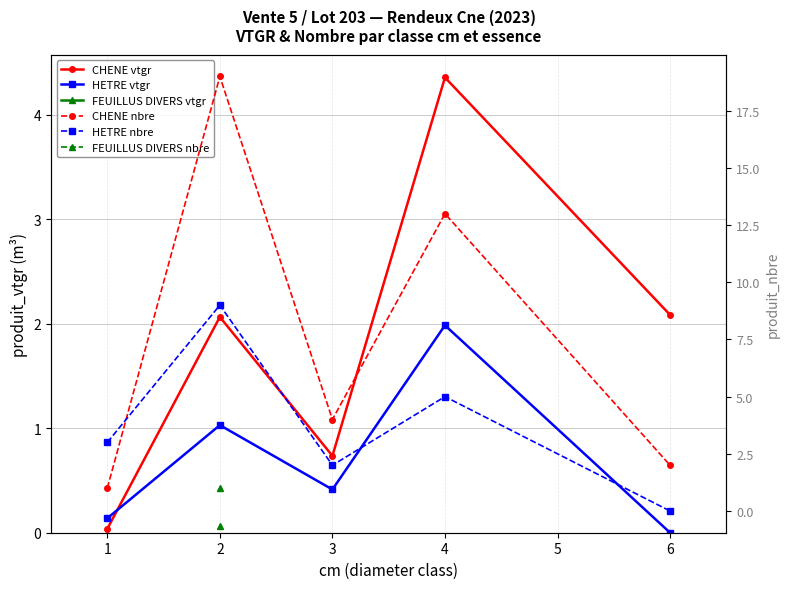

At 4, list the series in order from largest to smallest.

CHENE nbre, HETRE nbre, CHENE vtgr, HETRE vtgr